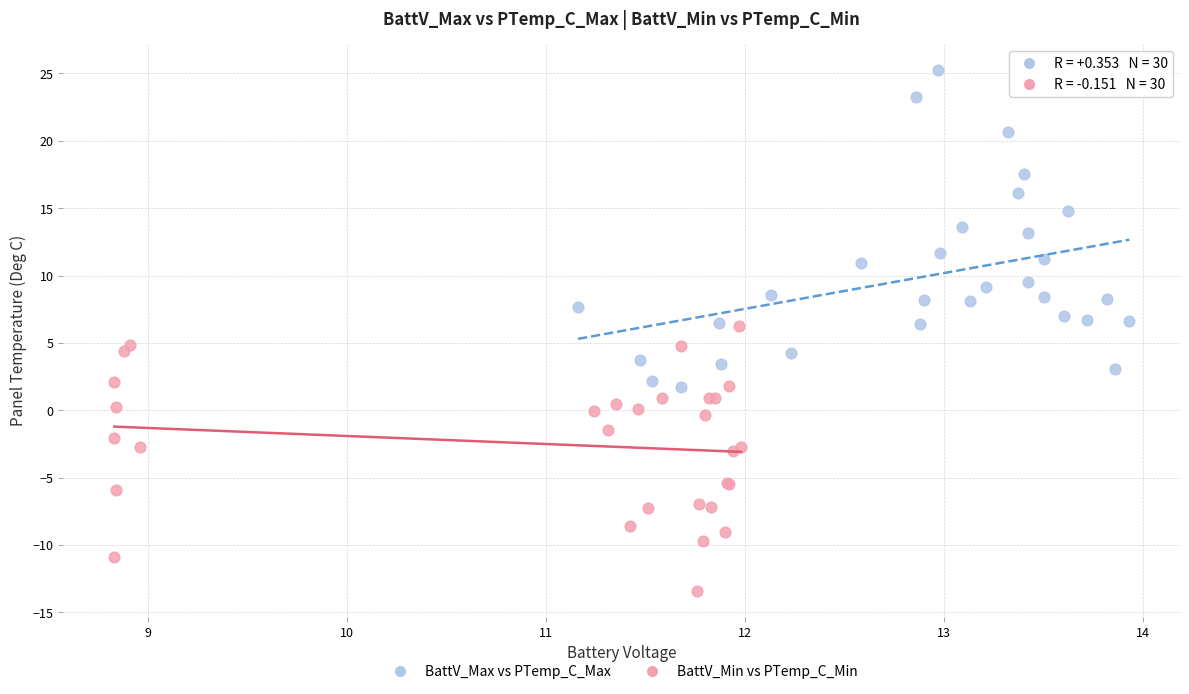

Which series contains the lowest Y value?

BattV_Min vs PTemp_C_Min